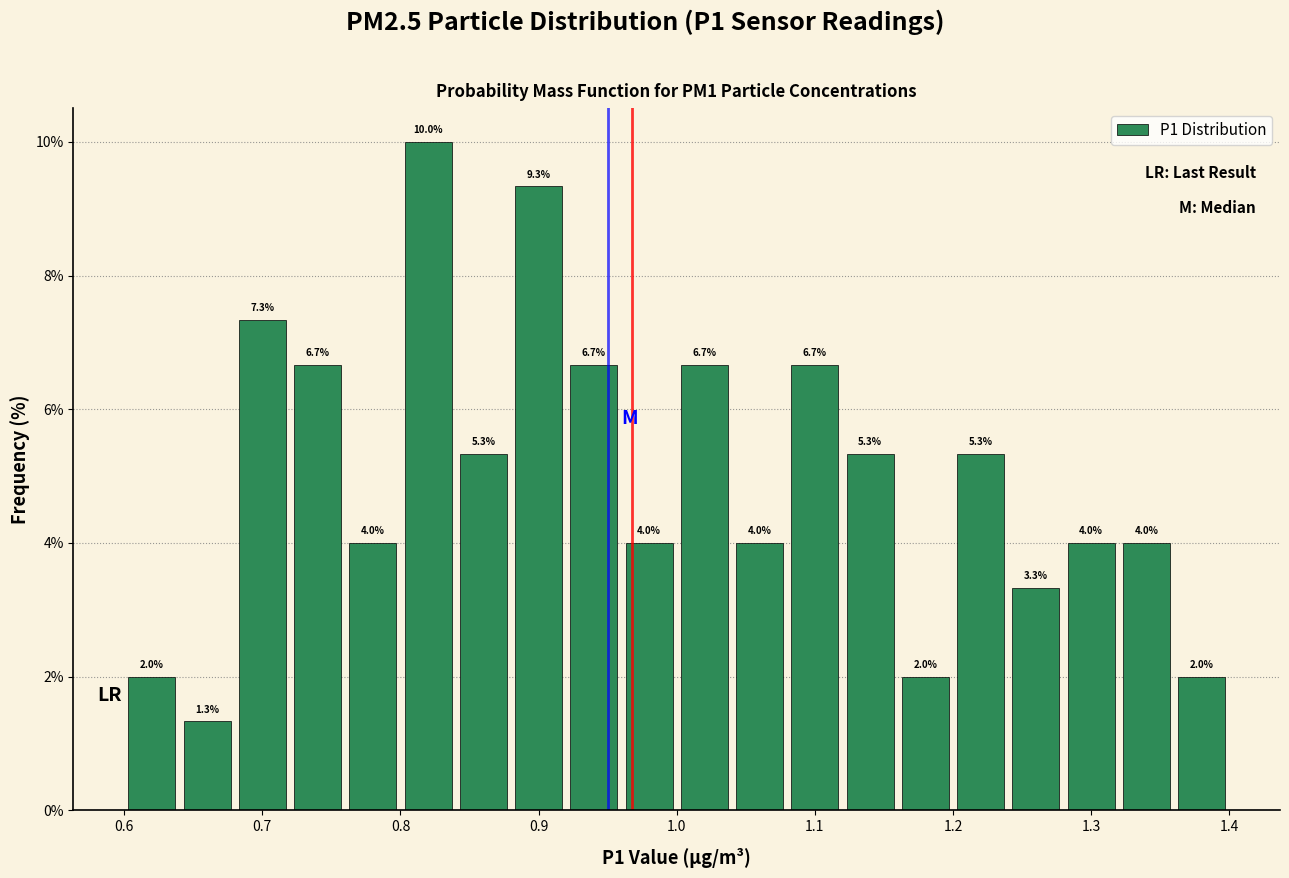

Over which range of the x-axis is the bar tallest?

0.80 to 0.84